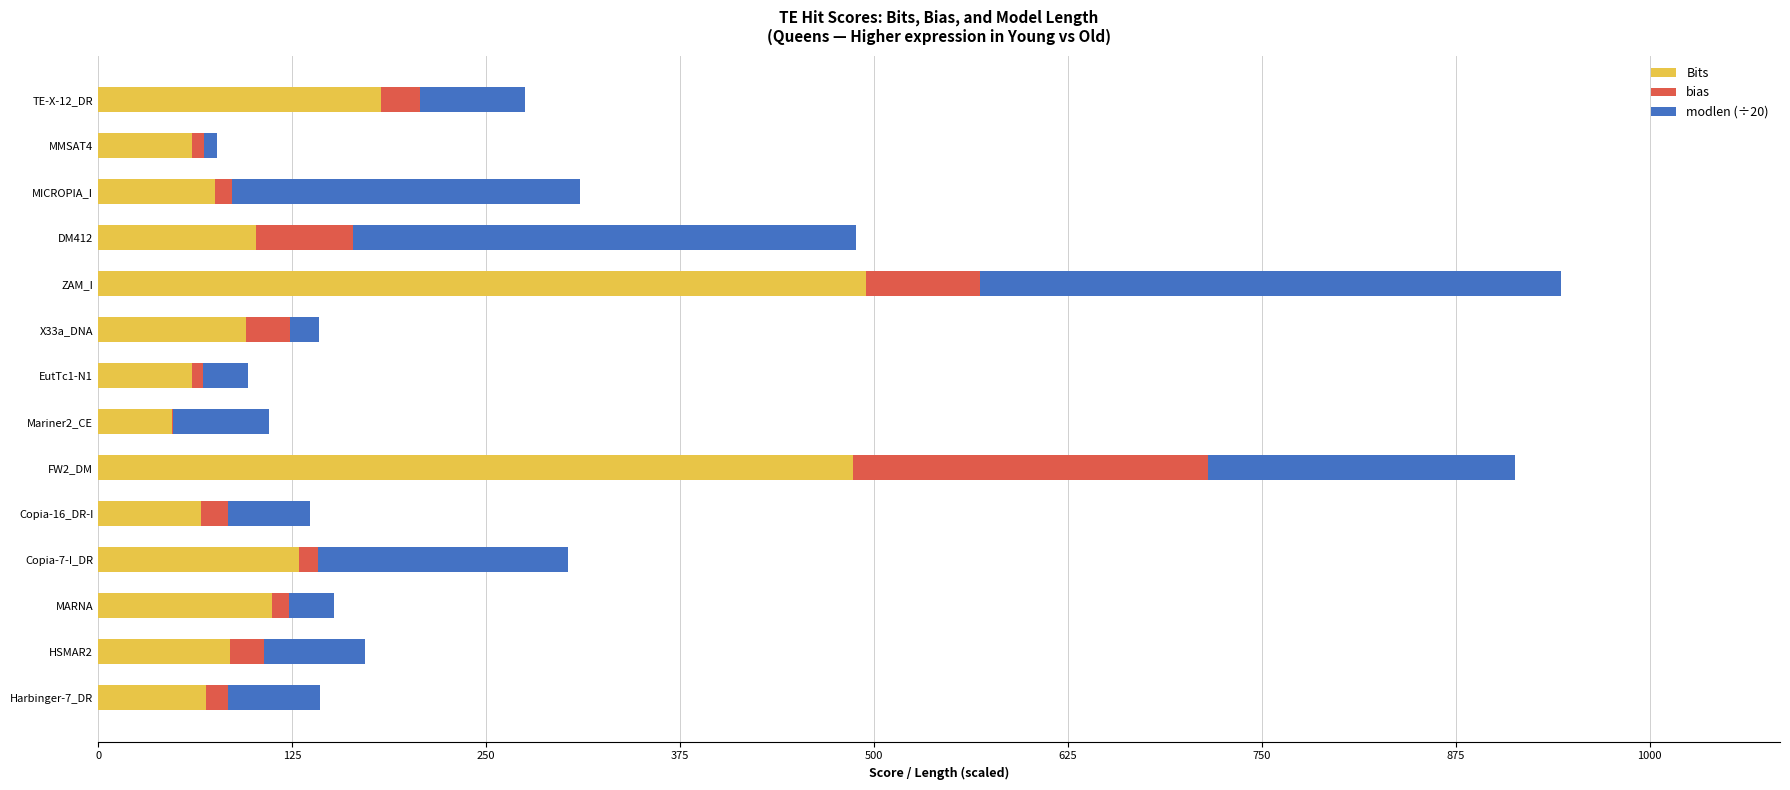

Is it true that Bits equals 51.9 at X33a_DNA?

False